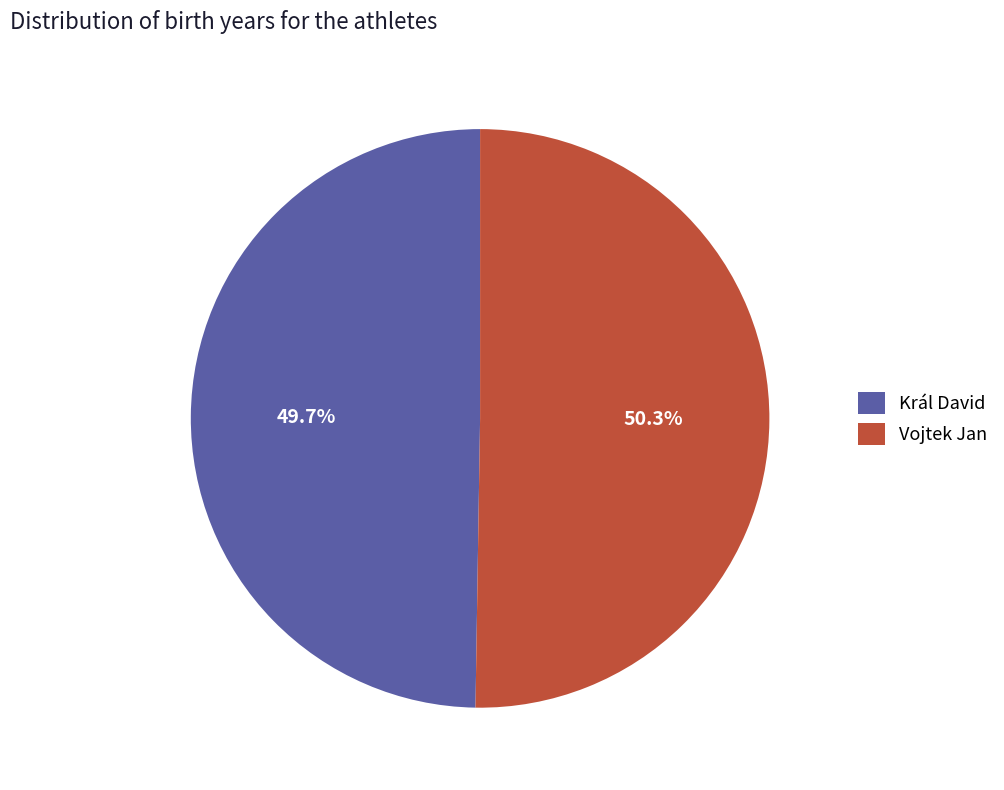

To the nearest percent, what portion does Vojtek Jan represent?

50%